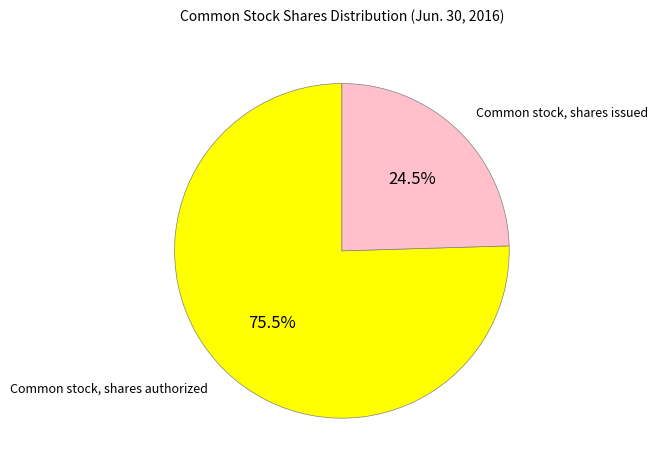

Which slice is the smallest?

Common stock, shares issued